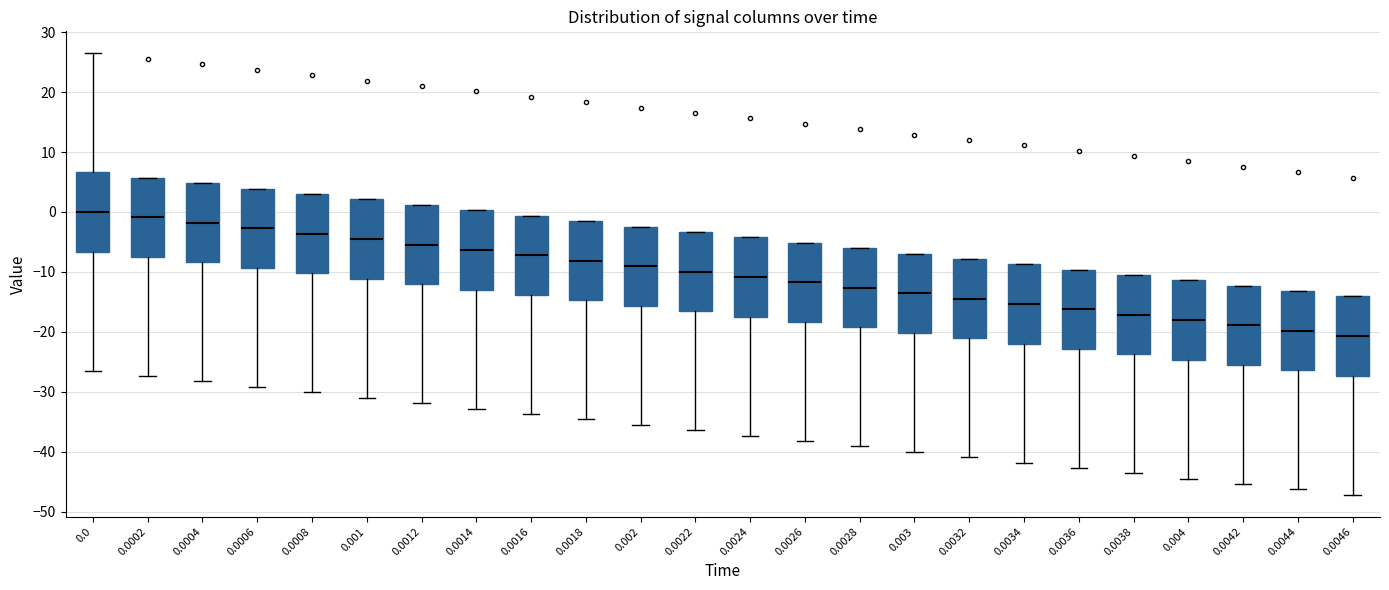

Where does the lower whisker of the box at x = 0.002 end on the y-axis? The values are not printed on the chart, so give them approximately, as read against the axis.

-35